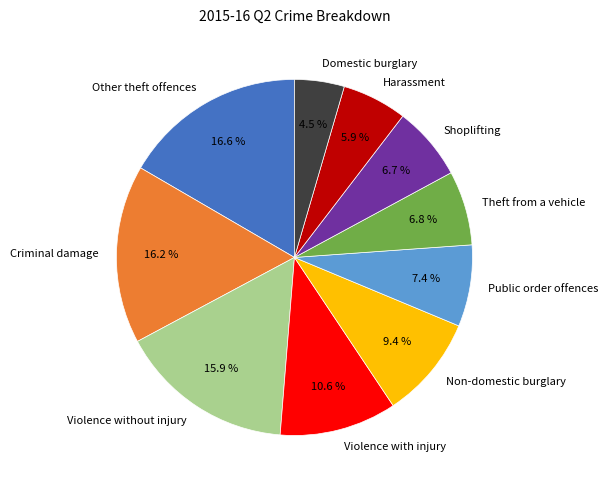

To the nearest percent, what portion does Other theft offences represent?

17%